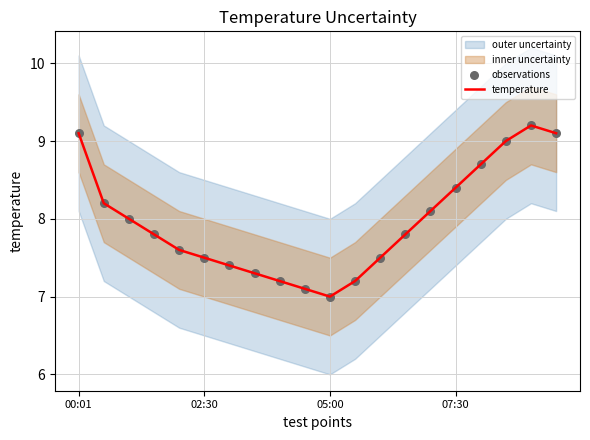

Is it true that temperature equals 3.8 at 05:00?

False